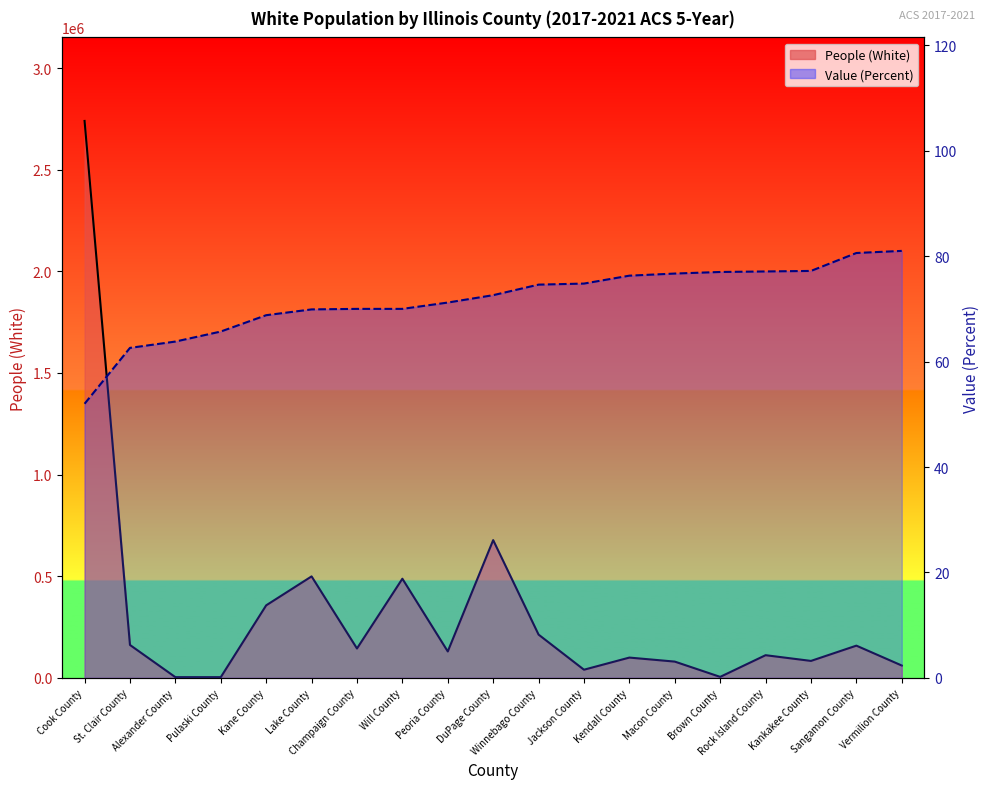

Which category has the highest value in the People (White) series?

Cook County